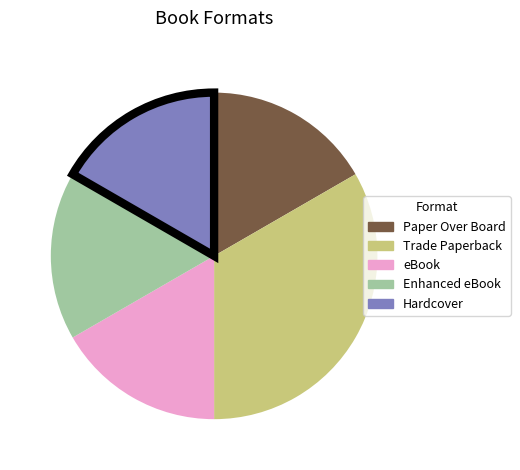

Count the number of slices in the pie.

5